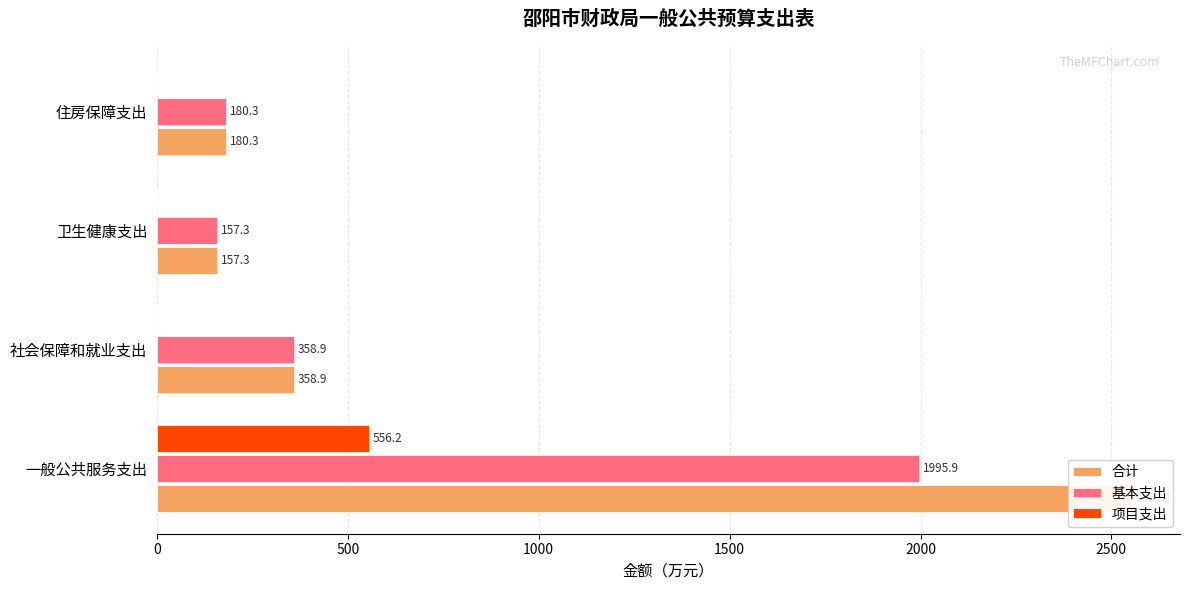

Is the value of 项目支出 at 社会保障和就业支出 greater than the value of 基本支出 at 社会保障和就业支出?

No